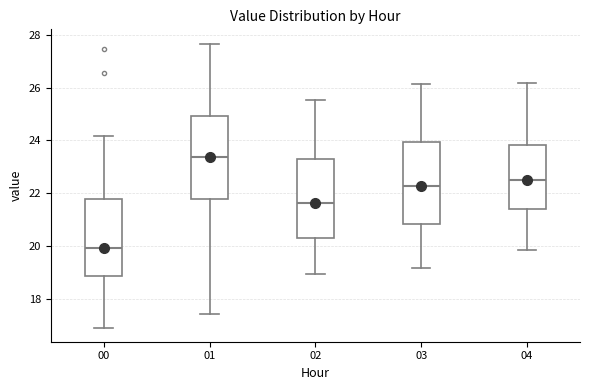

Which box has the highest median line?

01